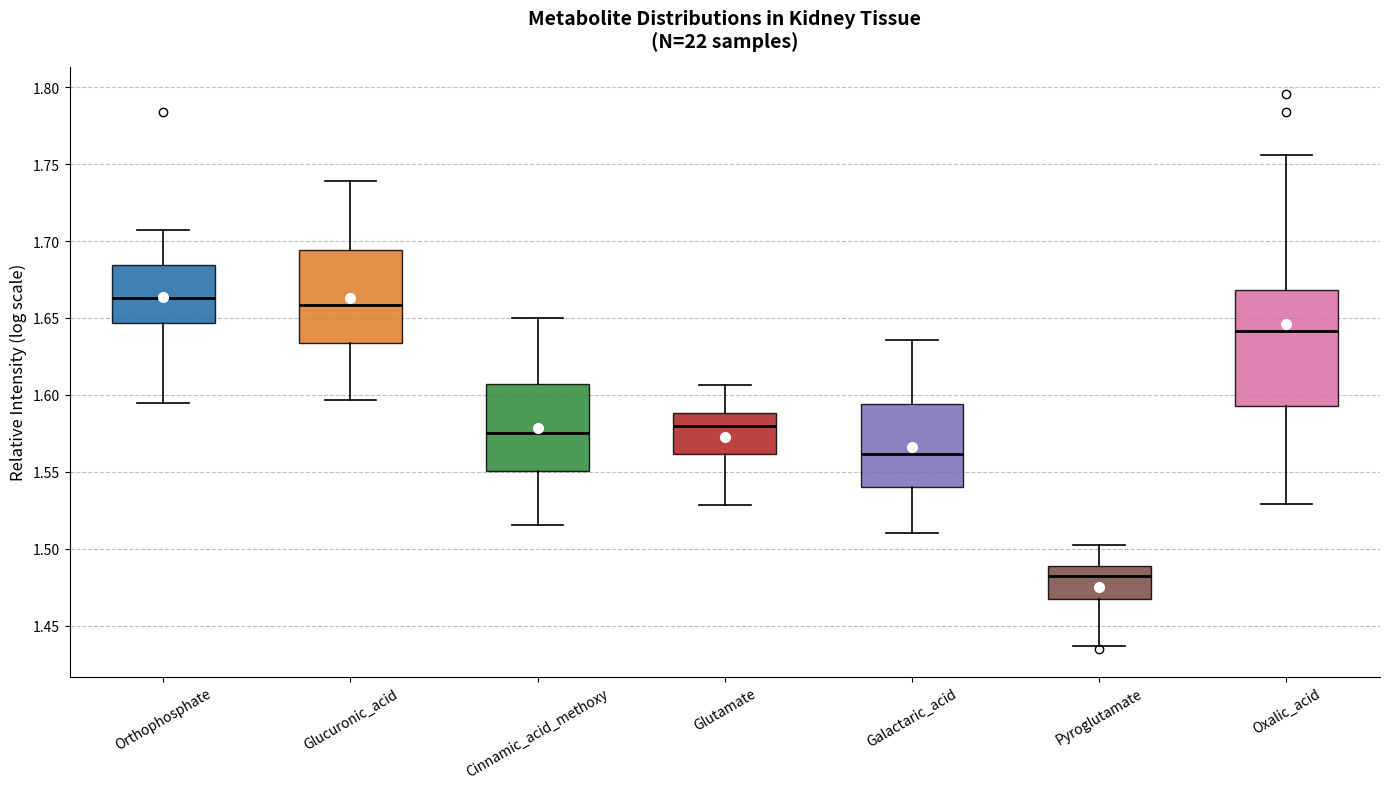

Where does the upper whisker of the box for Galactaric_acid end on the y-axis? The values are not printed on the chart, so give them approximately, as read against the axis.

1.635